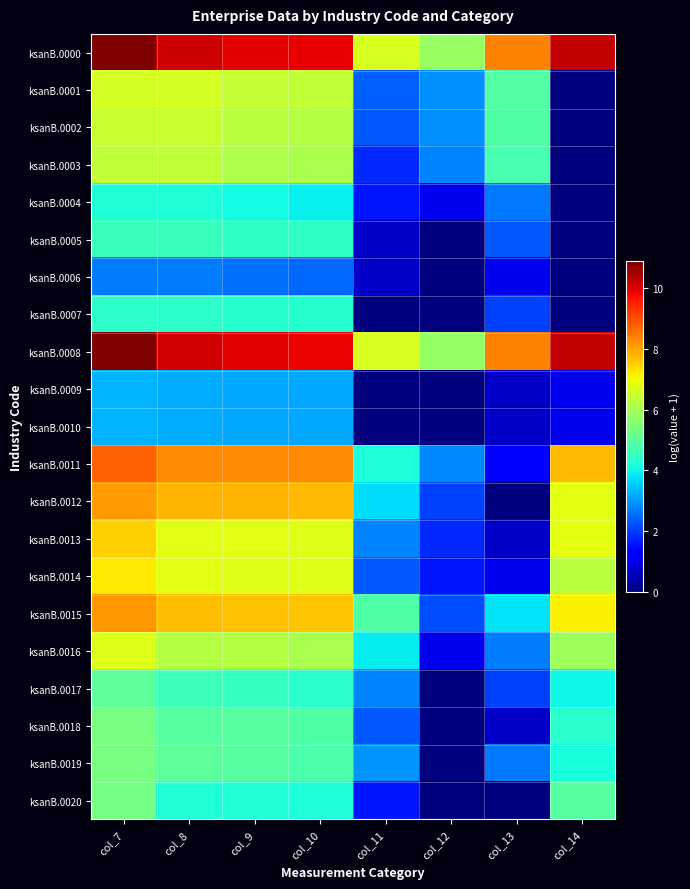

Reading left to right, what are all the values shown in this chart?

ksanB.0000: col_7=10.9	col_8=10.1	col_9=9.9	col_10=9.9	col_11=6.6	col_12=5.8	col_13=8.4	col_14=10.2
ksanB.0001: col_7=6.6	col_8=6.6	col_9=6.4	col_10=6.3	col_11=2.4	col_12=2.9	col_13=4.9	col_14=0.0
ksanB.0002: col_7=6.4	col_8=6.4	col_9=6.2	col_10=6.2	col_11=2.3	col_12=2.9	col_13=4.9	col_14=0.0
ksanB.0003: col_7=6.3	col_8=6.3	col_9=6.1	col_10=6.1	col_11=1.8	col_12=2.8	col_13=4.8	col_14=0.0
ksanB.0004: col_7=4.2	col_8=4.2	col_9=4.0	col_10=3.9	col_11=1.6	col_12=1.1	col_13=2.6	col_14=0.0
ksanB.0005: col_7=4.6	col_8=4.6	col_9=4.5	col_10=4.4	col_11=0.7	col_12=0.0	col_13=2.3	col_14=0.0
ksanB.0006: col_7=2.7	col_8=2.7	col_9=2.6	col_10=2.5	col_11=0.7	col_12=0.0	col_13=1.1	col_14=0.0
ksanB.0007: col_7=4.4	col_8=4.4	col_9=4.3	col_10=4.3	col_11=0.0	col_12=0.0	col_13=2.1	col_14=0.0
ksanB.0008: col_7=10.9	col_8=10.1	col_9=9.9	col_10=9.9	col_11=6.6	col_12=5.8	col_13=8.4	col_14=10.2
ksanB.0009: col_7=3.3	col_8=3.2	col_9=3.2	col_10=3.2	col_11=0.0	col_12=0.0	col_13=0.7	col_14=1.1
ksanB.0010: col_7=3.3	col_8=3.2	col_9=3.2	col_10=3.2	col_11=0.0	col_12=0.0	col_13=0.7	col_14=1.1
ksanB.0011: col_7=8.8	col_8=8.3	col_9=8.3	col_10=8.3	col_11=4.2	col_12=2.8	col_13=1.4	col_14=7.8
ksanB.0012: col_7=8.1	col_8=7.8	col_9=7.8	col_10=7.8	col_11=3.7	col_12=2.1	col_13=0.0	col_14=6.8
ksanB.0013: col_7=7.5	col_8=6.8	col_9=6.8	col_10=6.7	col_11=2.8	col_12=1.8	col_13=0.7	col_14=6.8
ksanB.0014: col_7=7.2	col_8=6.8	col_9=6.8	col_10=6.7	col_11=2.3	col_12=1.6	col_13=1.1	col_14=6.2
ksanB.0015: col_7=8.1	col_8=7.7	col_9=7.7	col_10=7.6	col_11=4.9	col_12=2.2	col_13=3.8	col_14=7.1
ksanB.0016: col_7=6.7	col_8=6.2	col_9=6.2	col_10=6.1	col_11=3.9	col_12=1.1	col_13=2.7	col_14=5.9
ksanB.0017: col_7=5.0	col_8=4.6	col_9=4.5	col_10=4.4	col_11=2.8	col_12=0.0	col_13=2.1	col_14=4.0
ksanB.0018: col_7=5.4	col_8=5.0	col_9=4.9	col_10=4.9	col_11=2.3	col_12=0.0	col_13=0.7	col_14=4.3
ksanB.0019: col_7=5.4	col_8=5.0	col_9=4.9	col_10=4.8	col_11=2.9	col_12=0.0	col_13=2.6	col_14=4.2
ksanB.0020: col_7=5.4	col_8=4.2	col_9=4.2	col_10=4.2	col_11=1.6	col_12=0.0	col_13=0.0	col_14=5.0